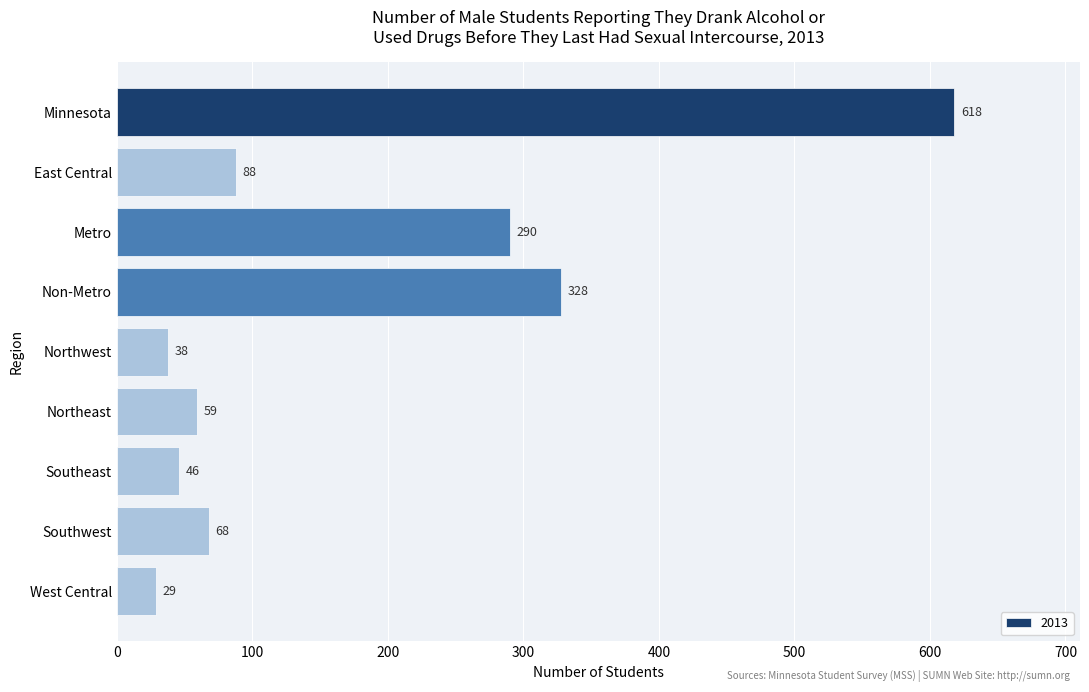

What is the label of the 4th bar from the bottom?

Northeast